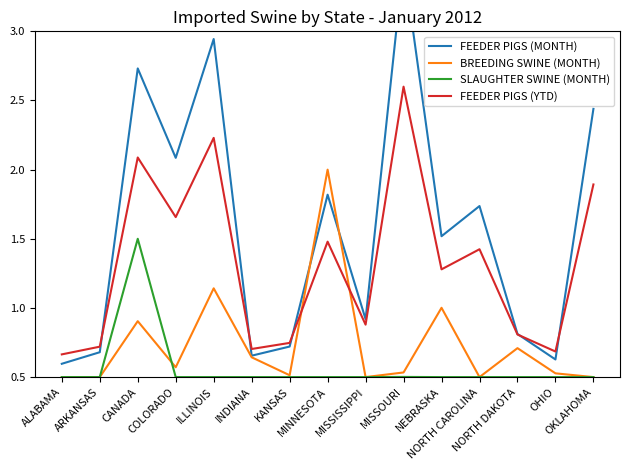

True or false: SLAUGHTER SWINE (MONTH) and FEEDER PIGS (YTD) cross at least once.

False